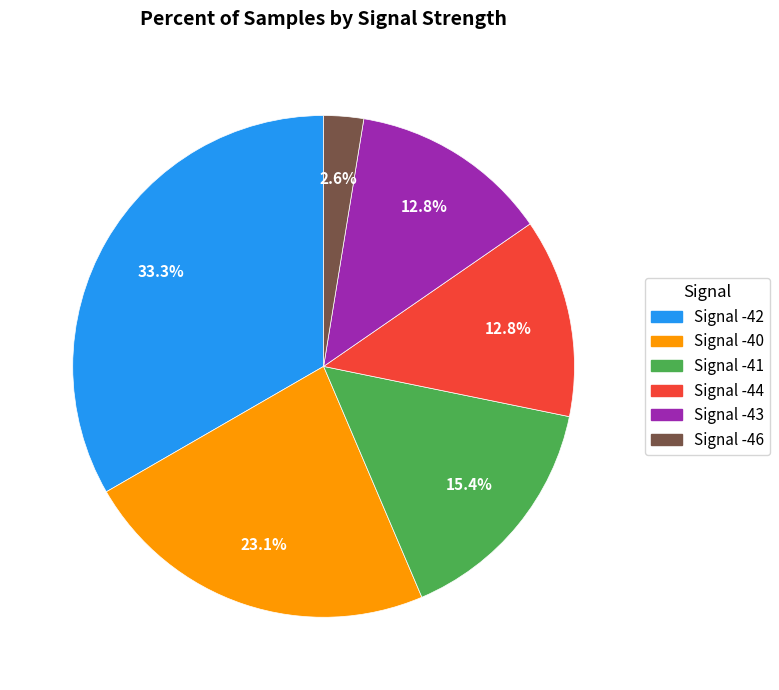

Is there a majority slice in this chart?

No